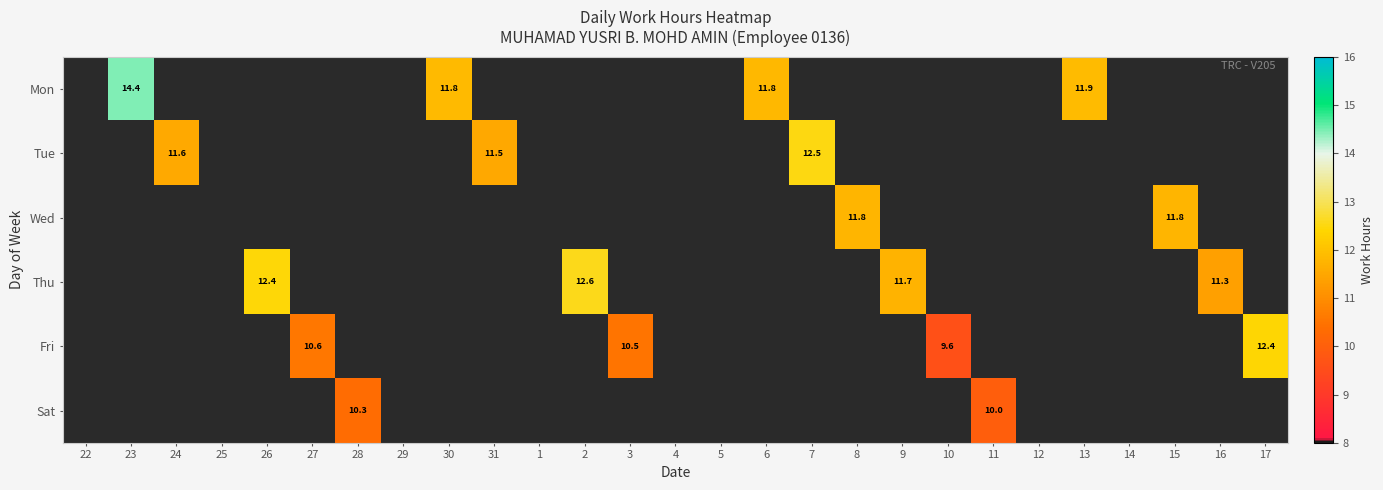

How many positive values does the Thu series have?

4